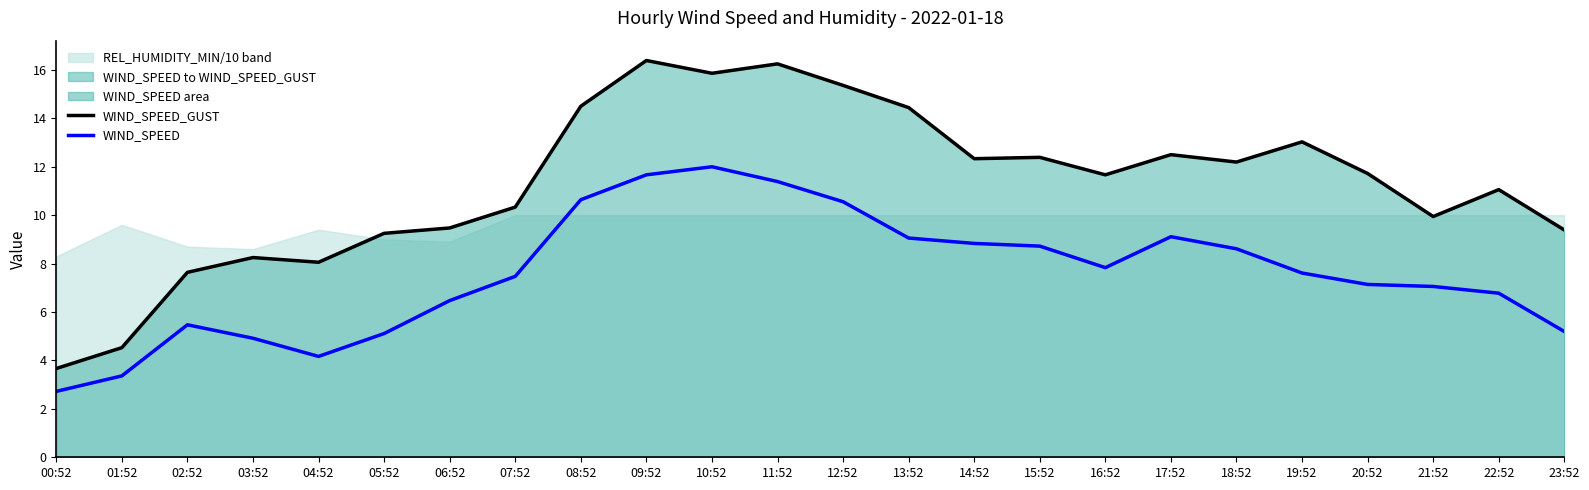

What is the difference between the maximum and second lowest values in the WIND_SPEED series?

8.6